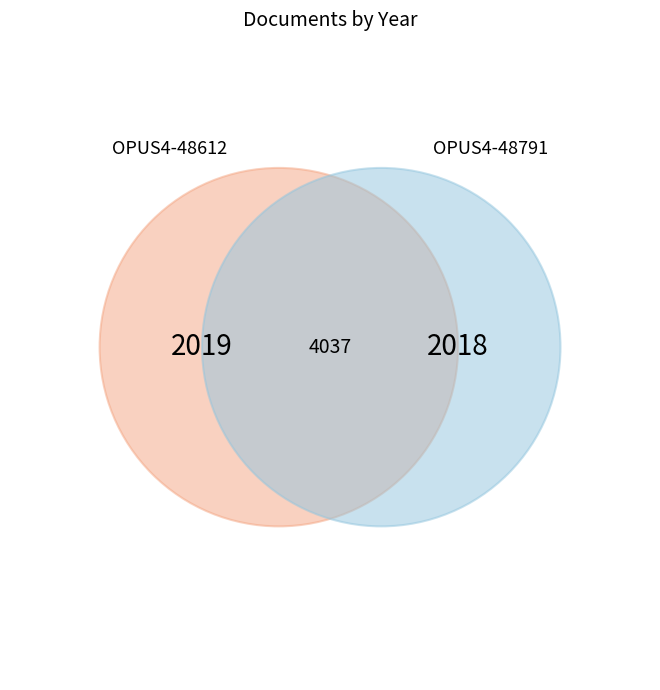

Is it true that OPUS4-48791 is 50% of the pie?

True